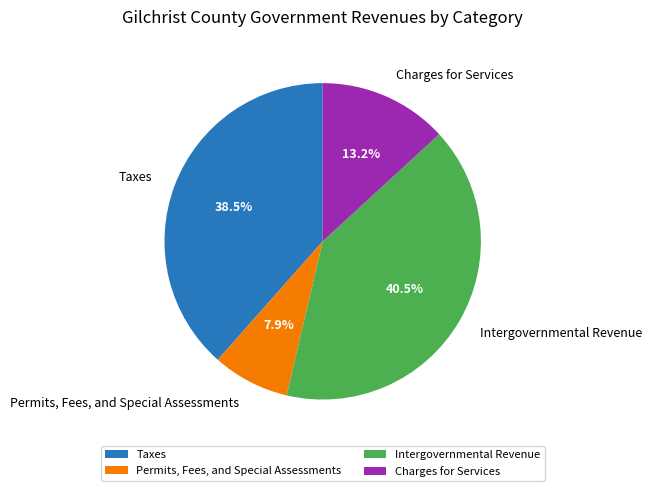

Is it true that Intergovernmental Revenue is 47% of the pie?

False